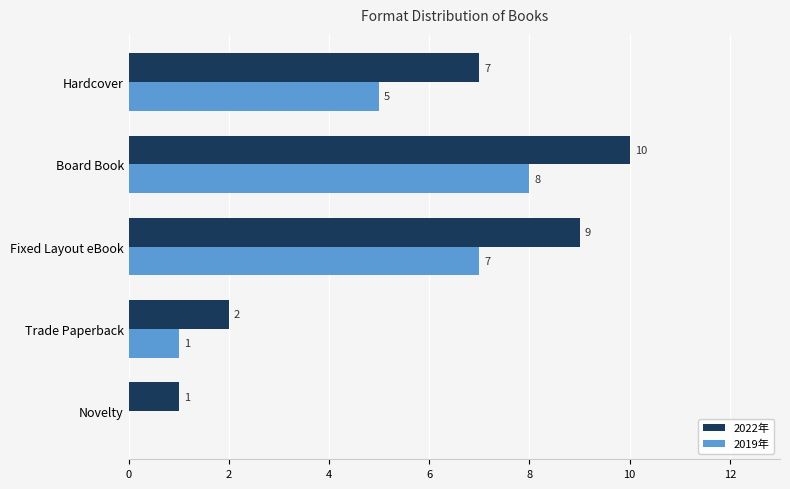

Between Board Book and Trade Paperback, which series saw the biggest shift?

2022年